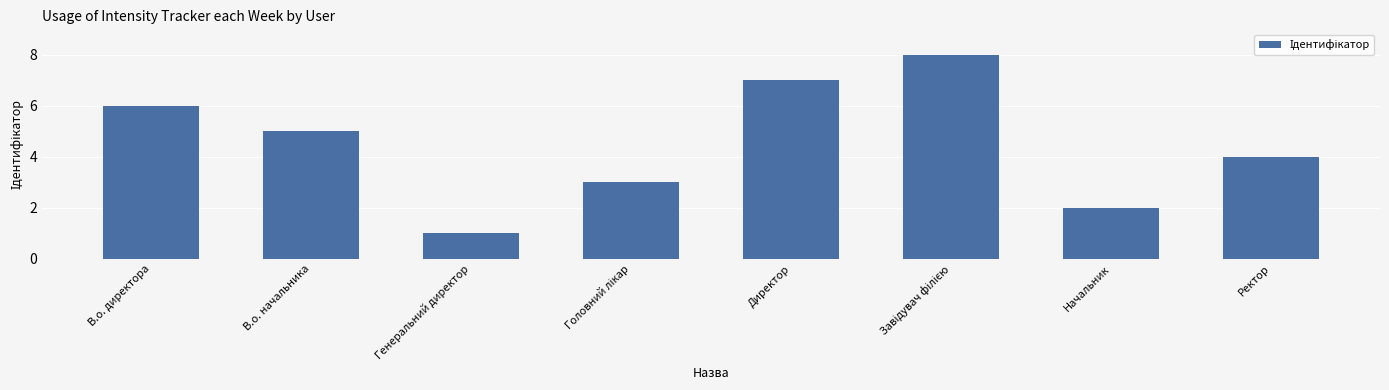

What is the maximum value shown in the chart?

8